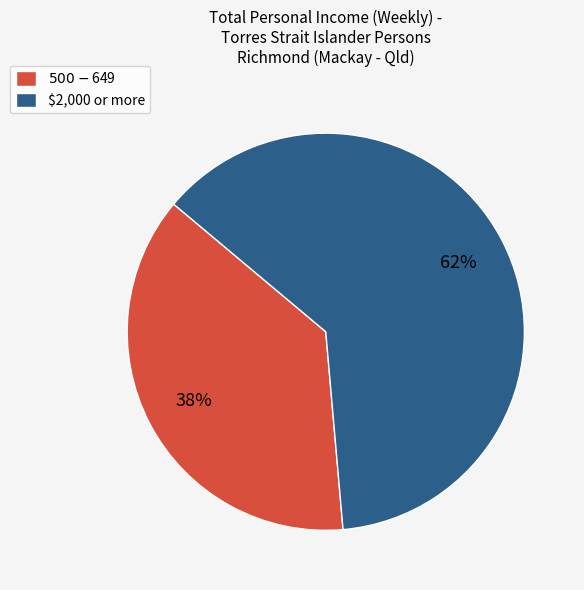

To the nearest percent, what percentage of the pie is $500-$649?

38%